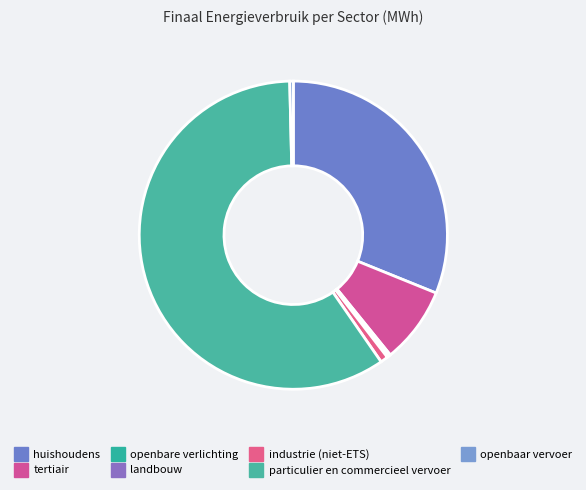

Does particulier en commercieel vervoer represent more than half of the total?

Yes